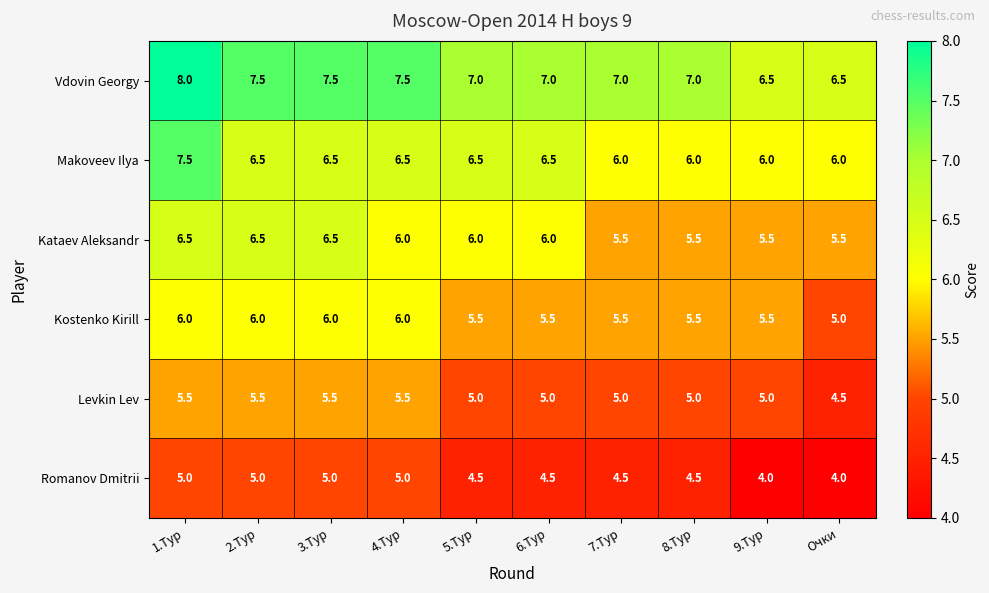

The value of Romanov Dmitrii at 4.Тур is 2.6. True or false?

False